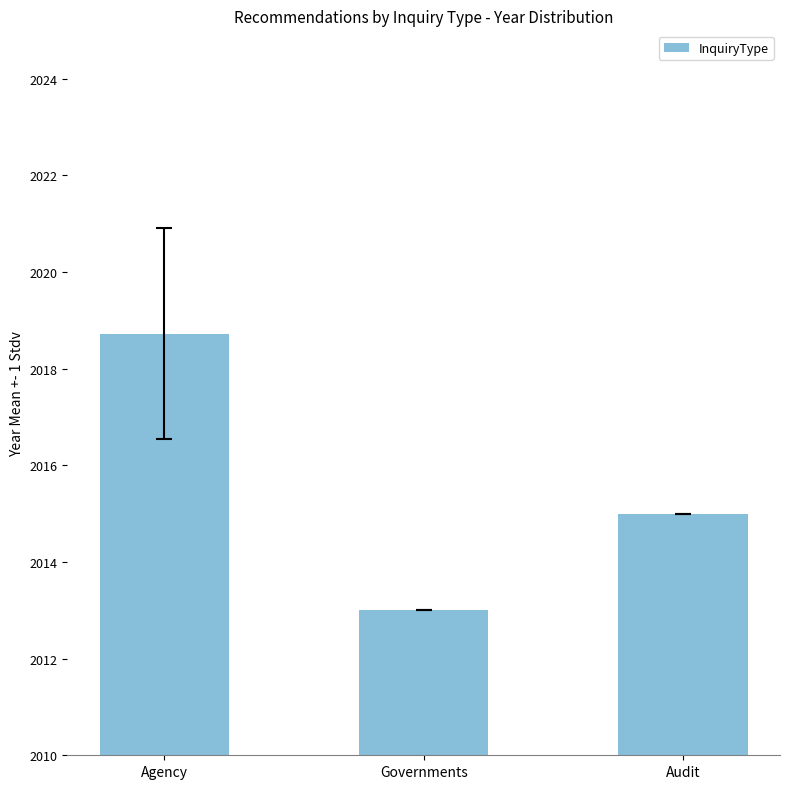

What is the label of the 3rd bar from the left?

Audit